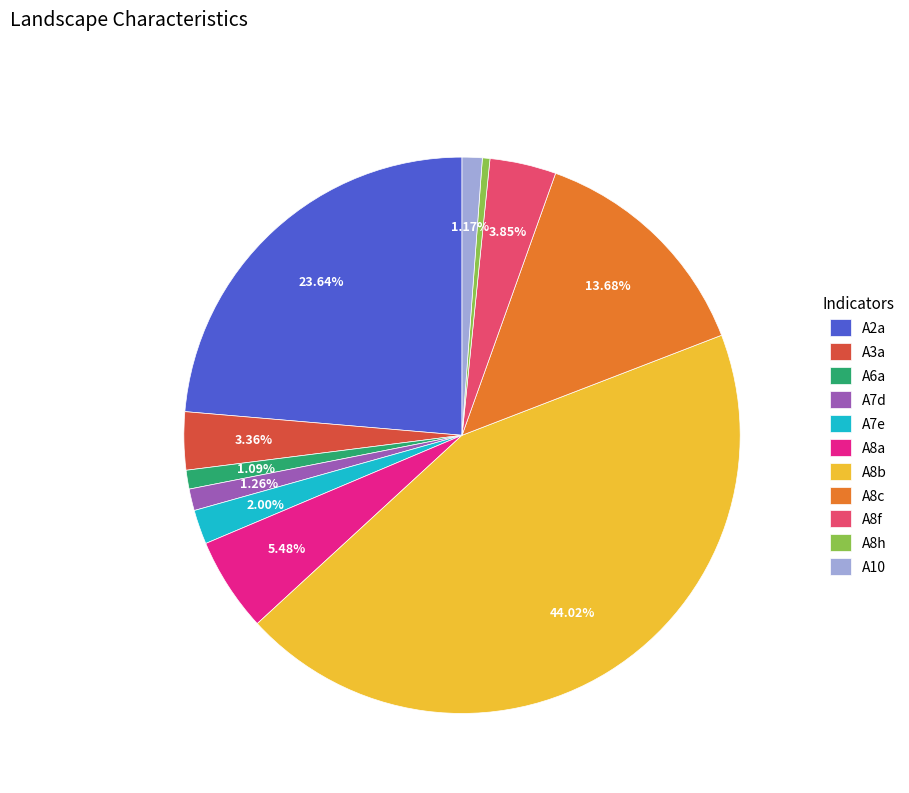

Which has a higher value, A8c or A7e?

A8c